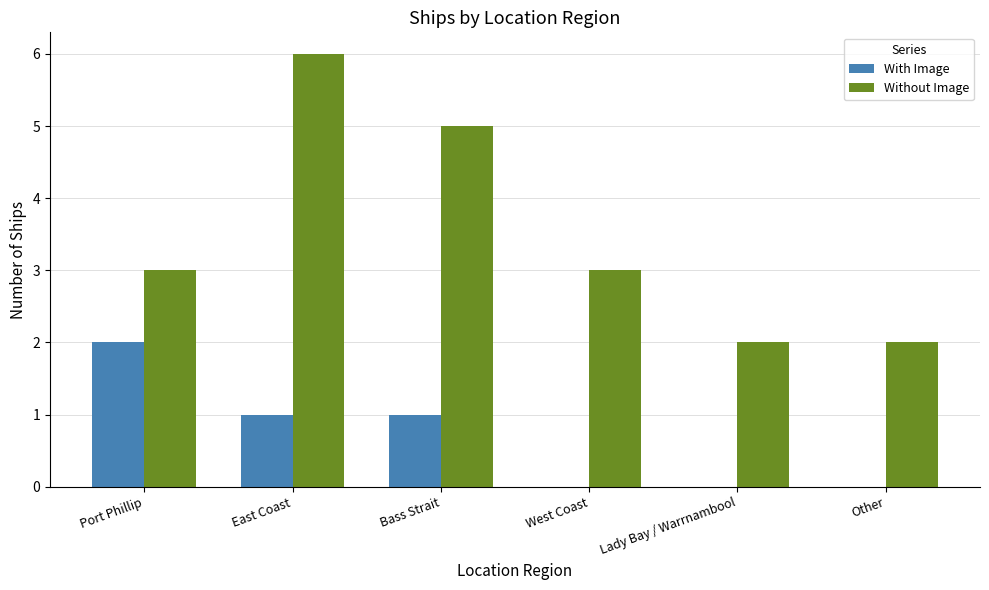

How many categories are shown in the chart?

6